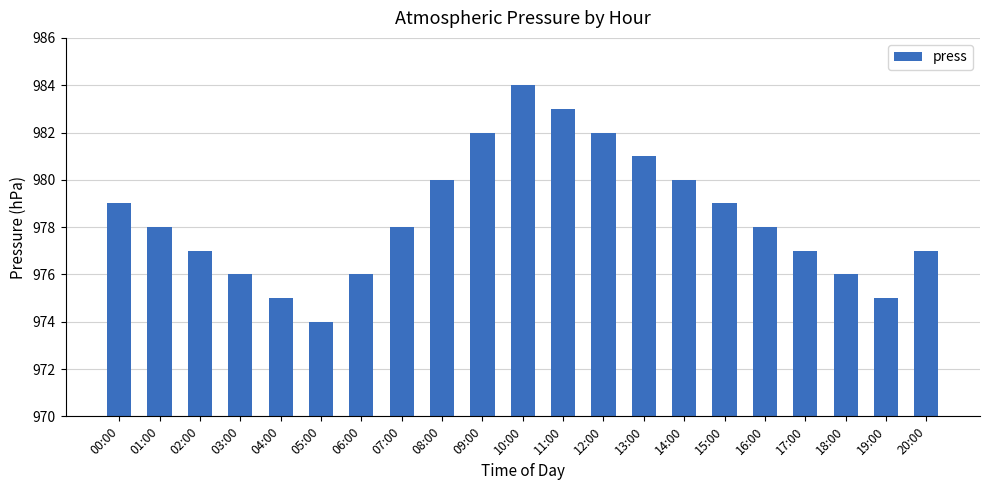

What position from the right is 00:00?

21